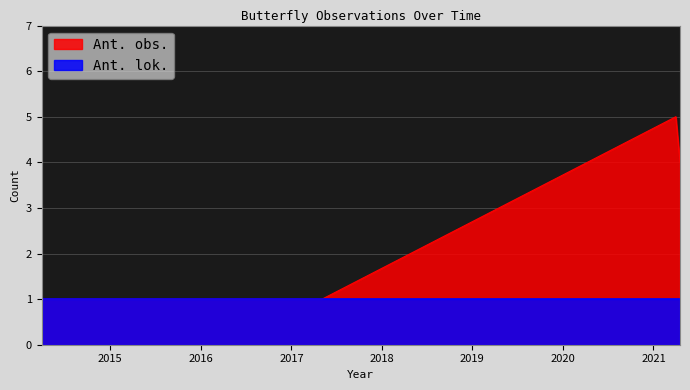

Rank the categories by value from lowest to highest.

2014-03-30, 2017-05-05, 2021-04-18, 2021-04-01